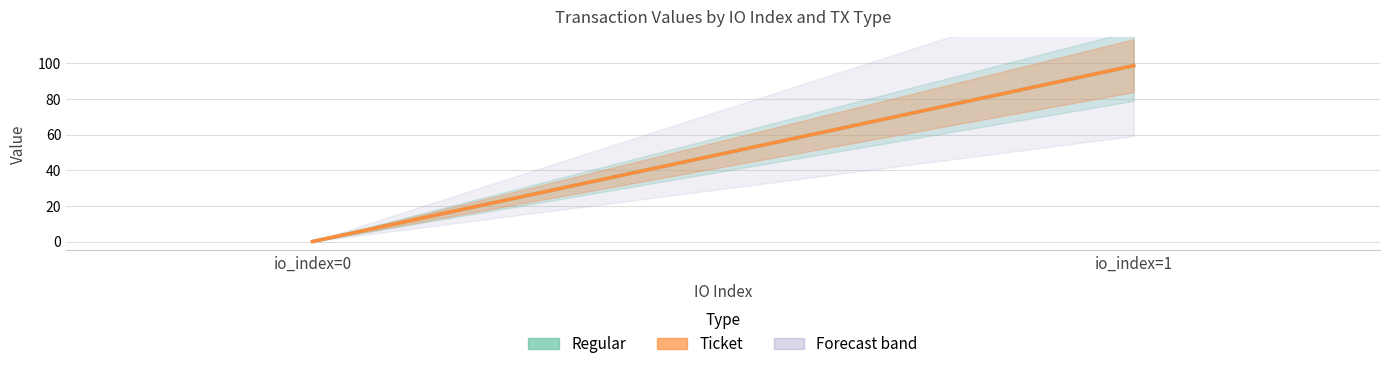

At which label does Ticket reach its minimum?

io_index=0